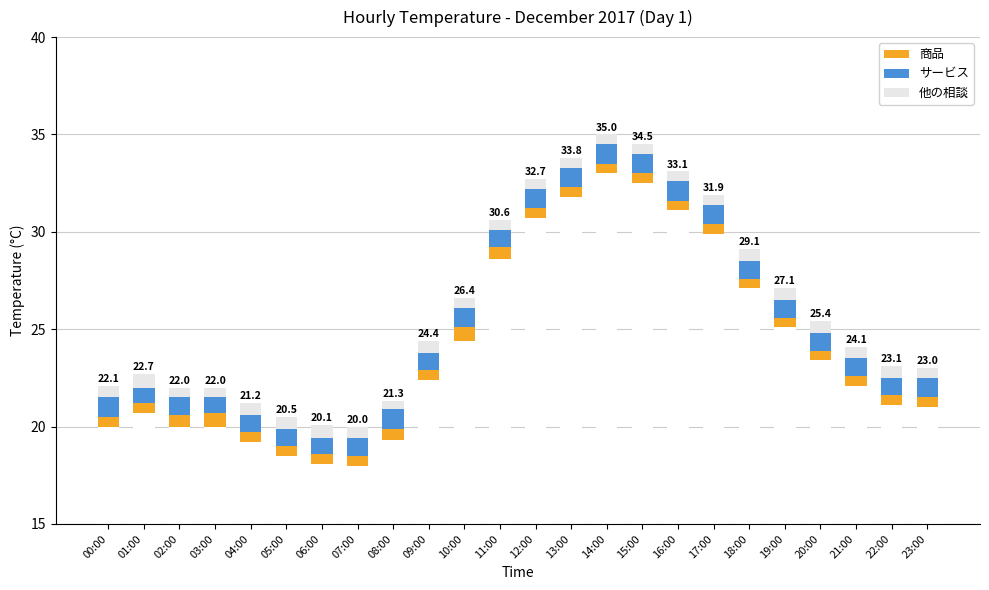

What is the value of the 商品 bar at the 20th from the left?

0.5